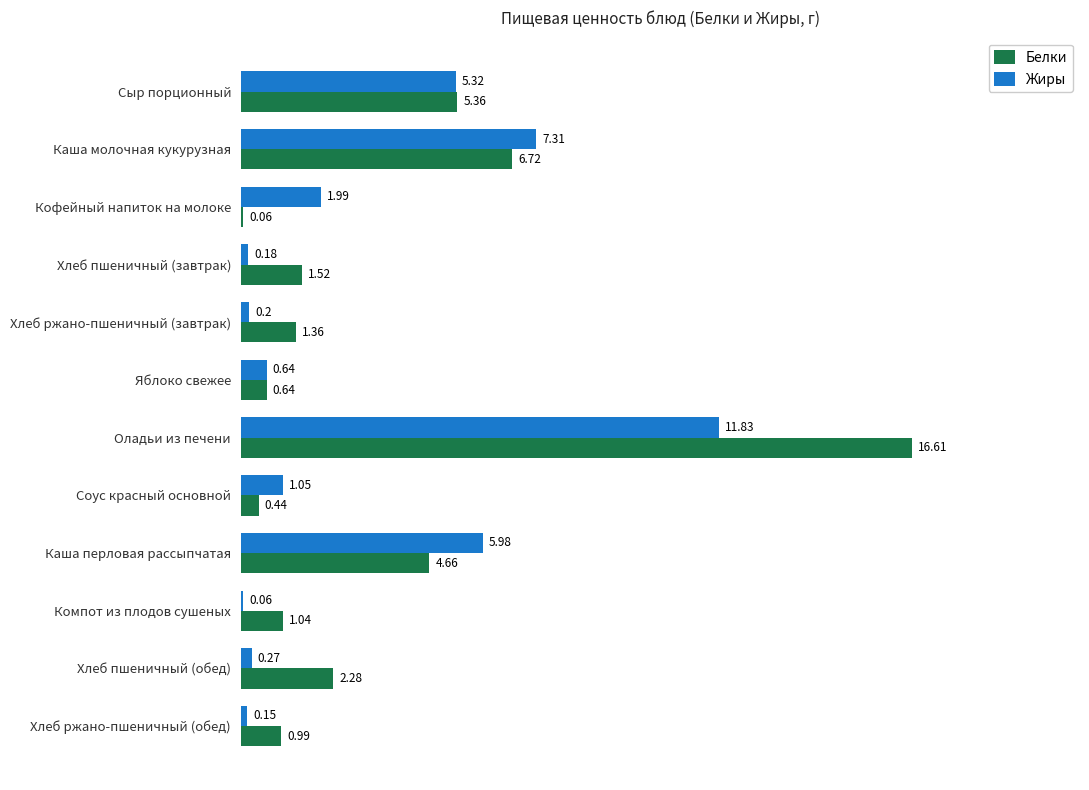

Which series changed the most between Каша молочная кукурузная and Кофейный напиток на молоке?

Белки